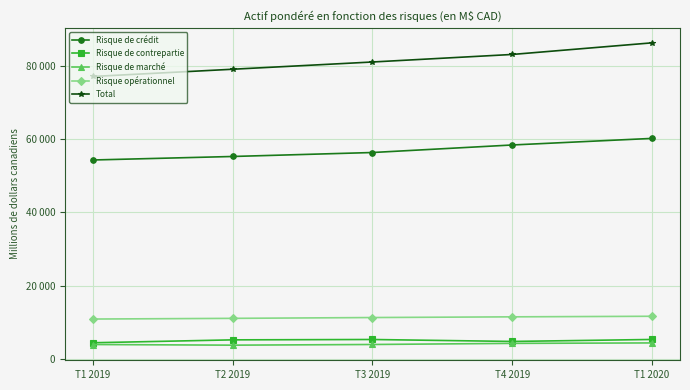

What is the average value of the Risque de marché series?

4079